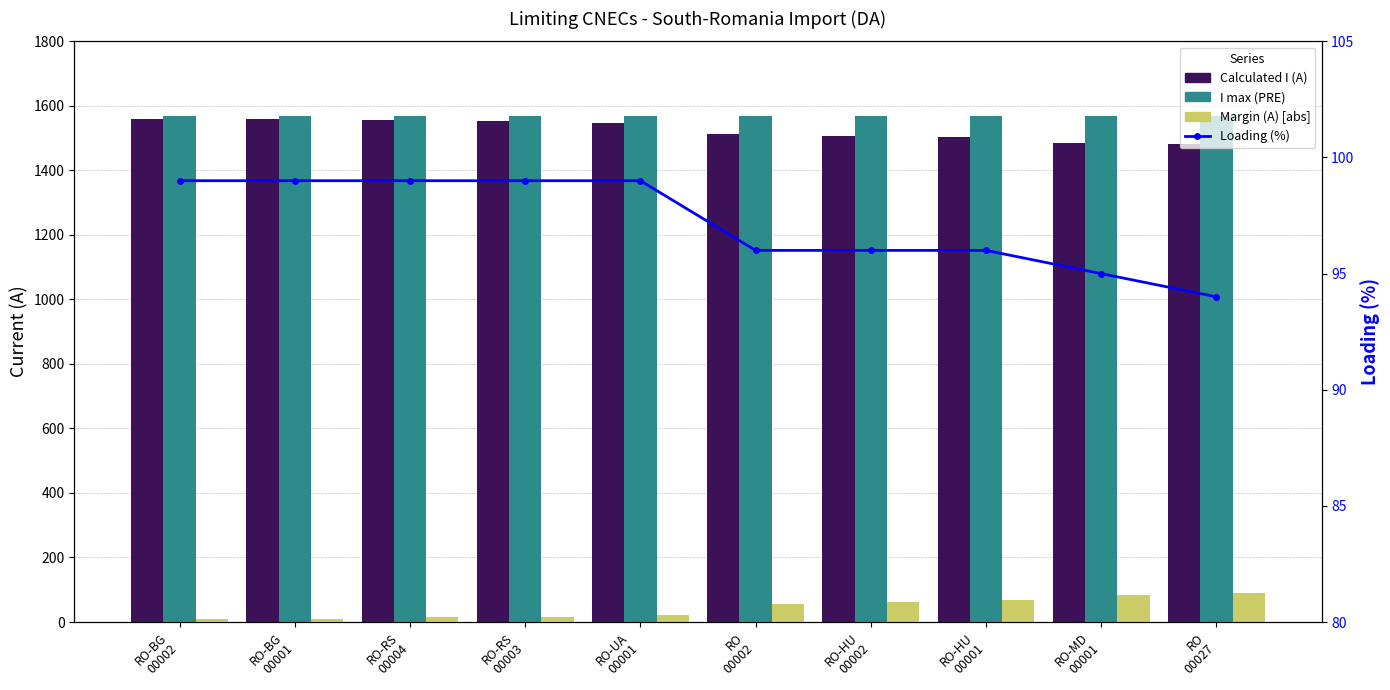

What position from the right is RO-UA
00001?

6